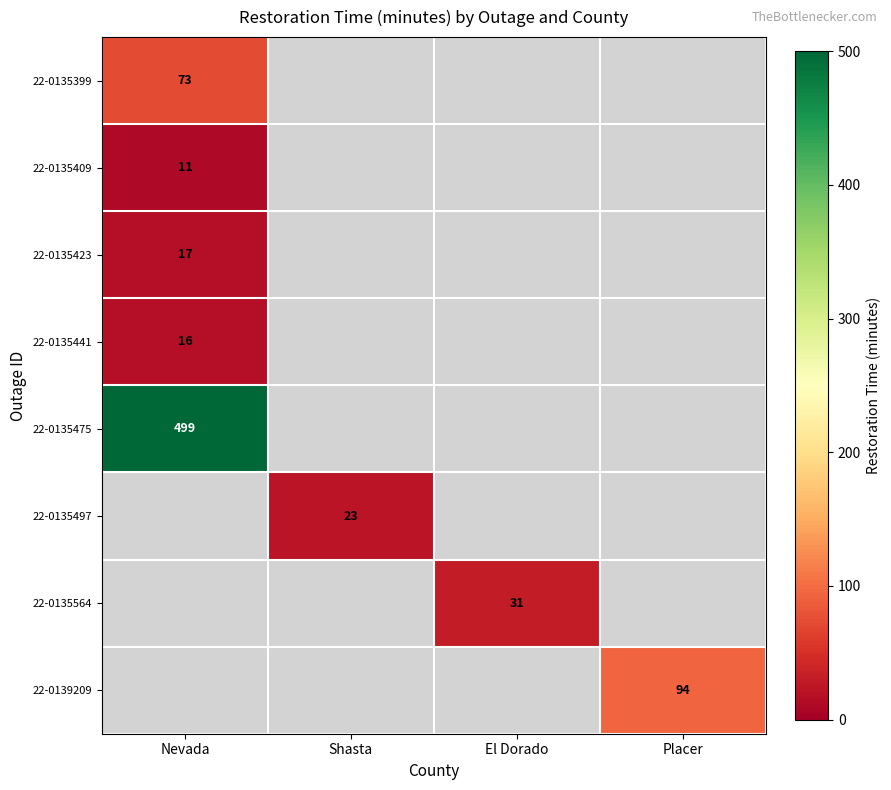

True or false: 22-0135409 has a value of 11 at Nevada.

True